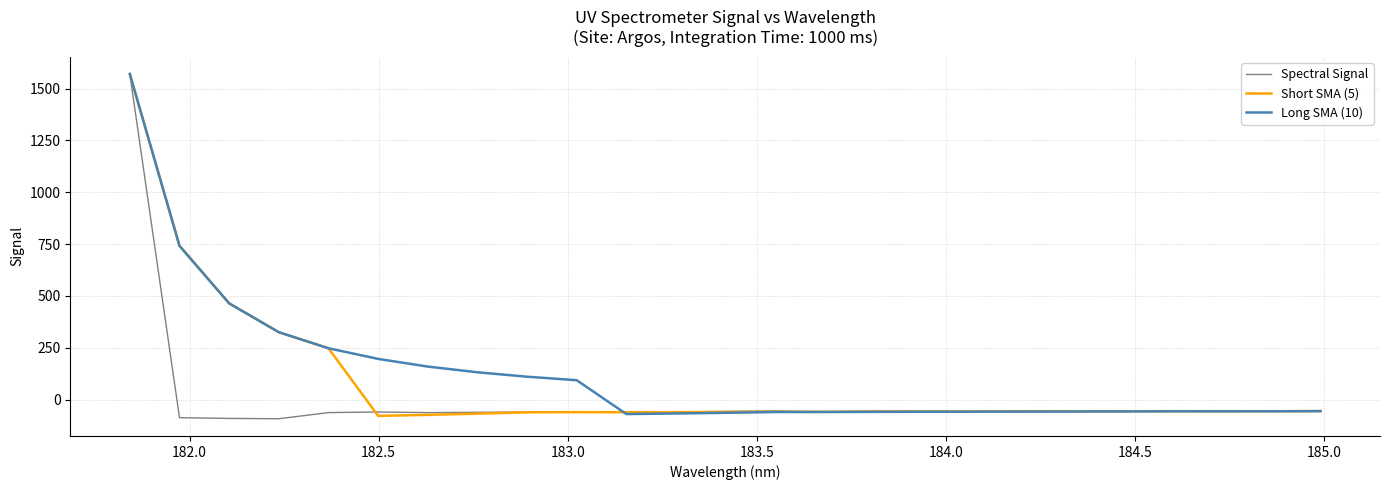

How many values in the Spectral Signal series exceed -57?

11